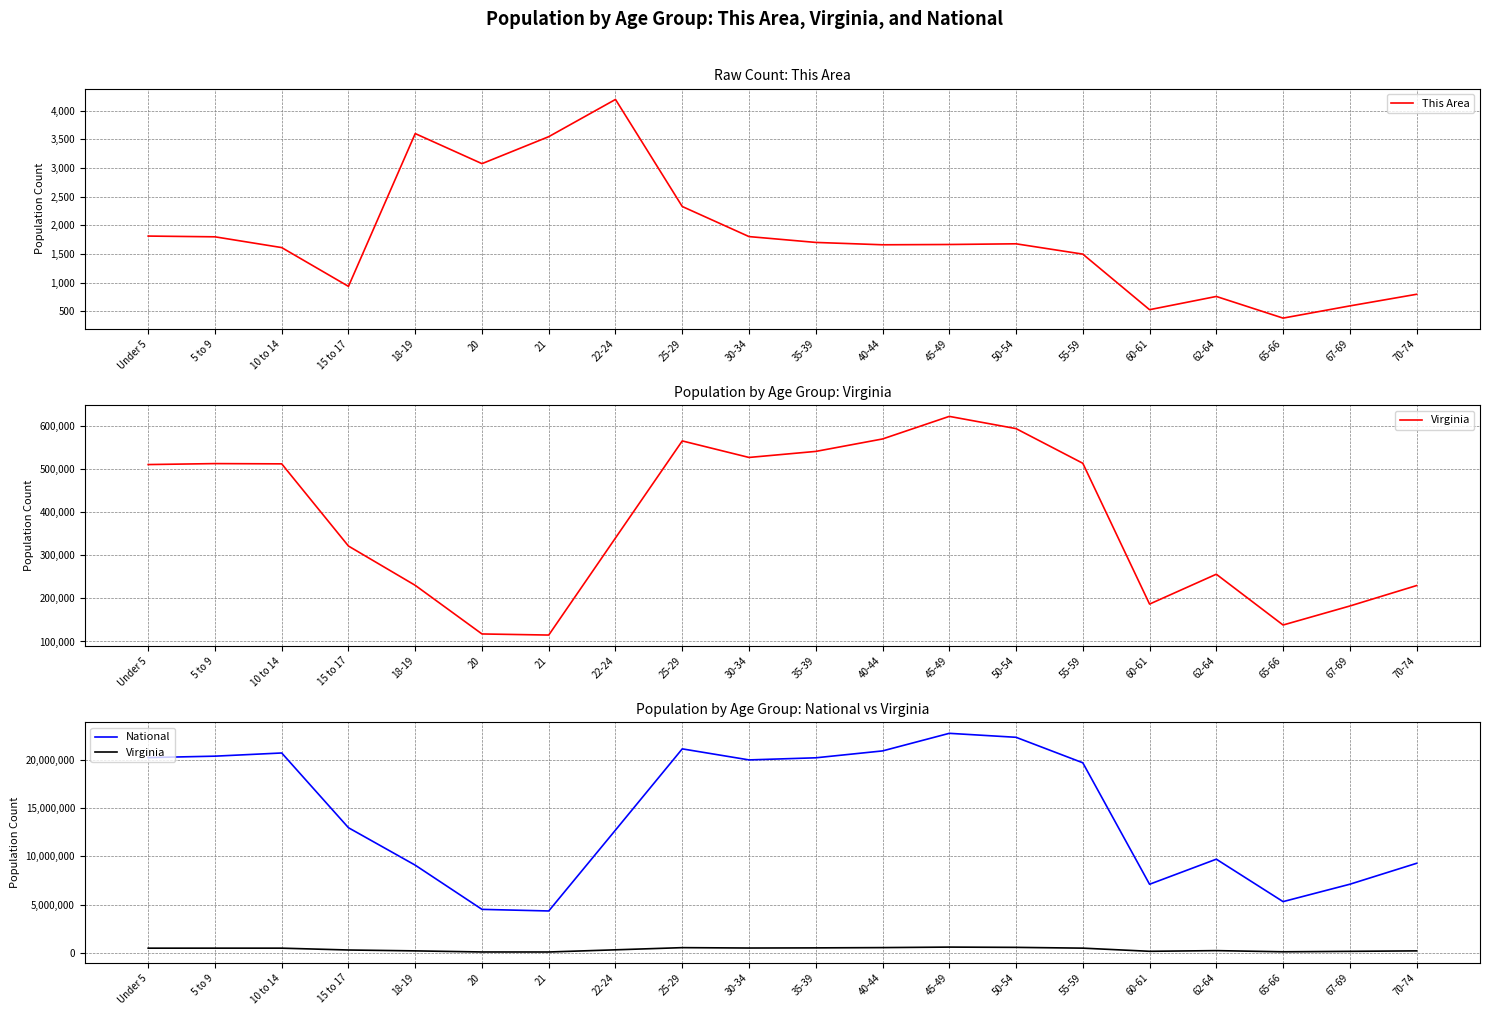

True or false: National has a value of 34591308 at 50-54.

False